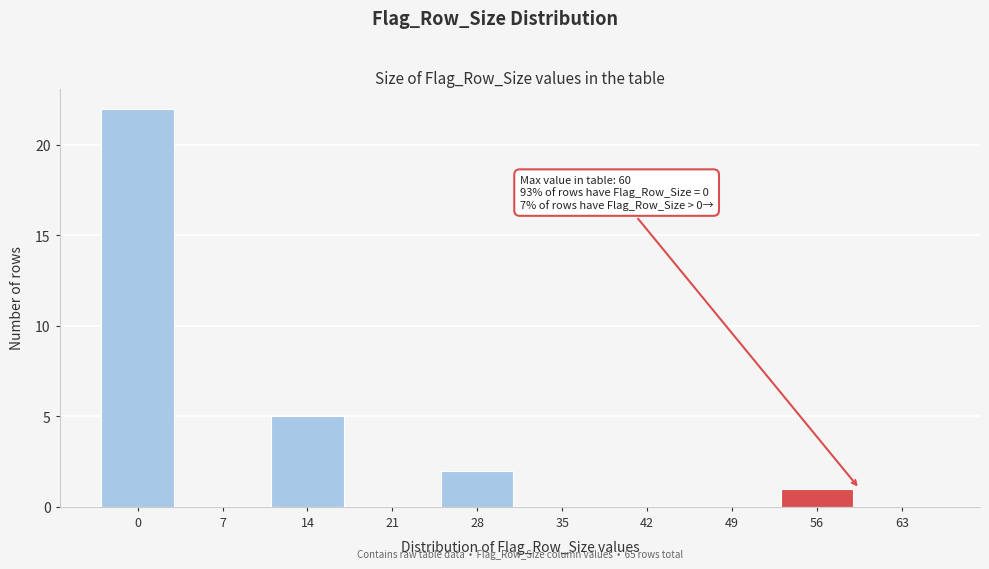

Reading right to left, what are all the values shown in this chart?

63=0	56=1	49=0	42=0	35=0	28=2	21=0	14=5	7=0	0=22